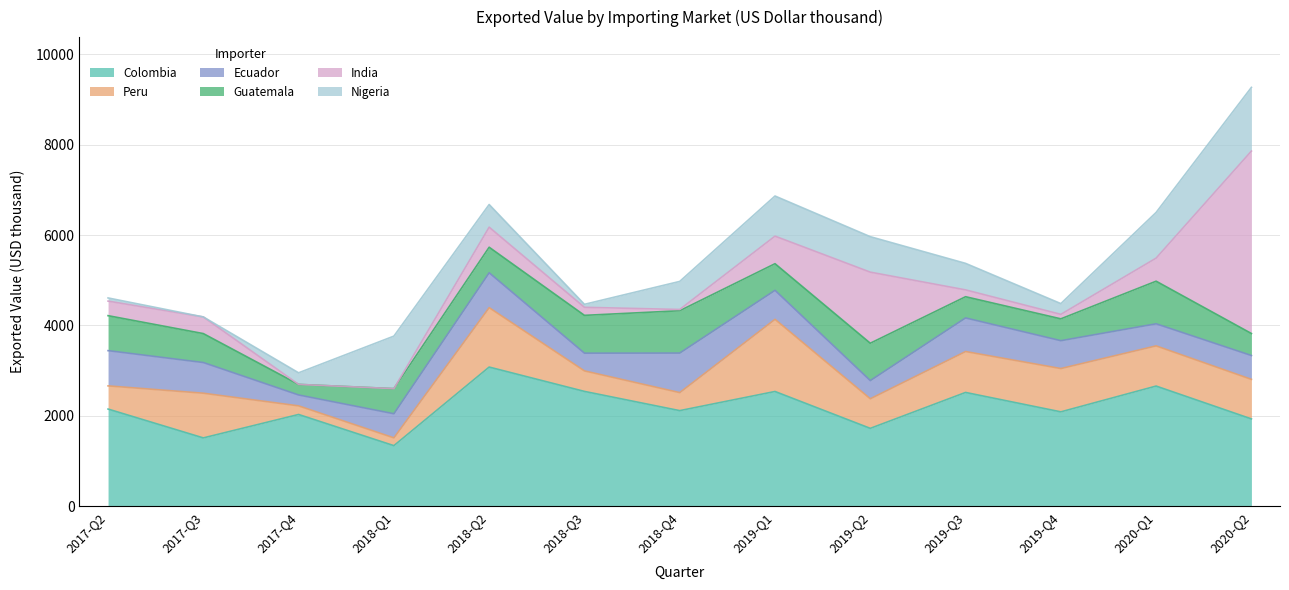

The Colombia series shows 2033 at 2017-Q4. True or false?

True